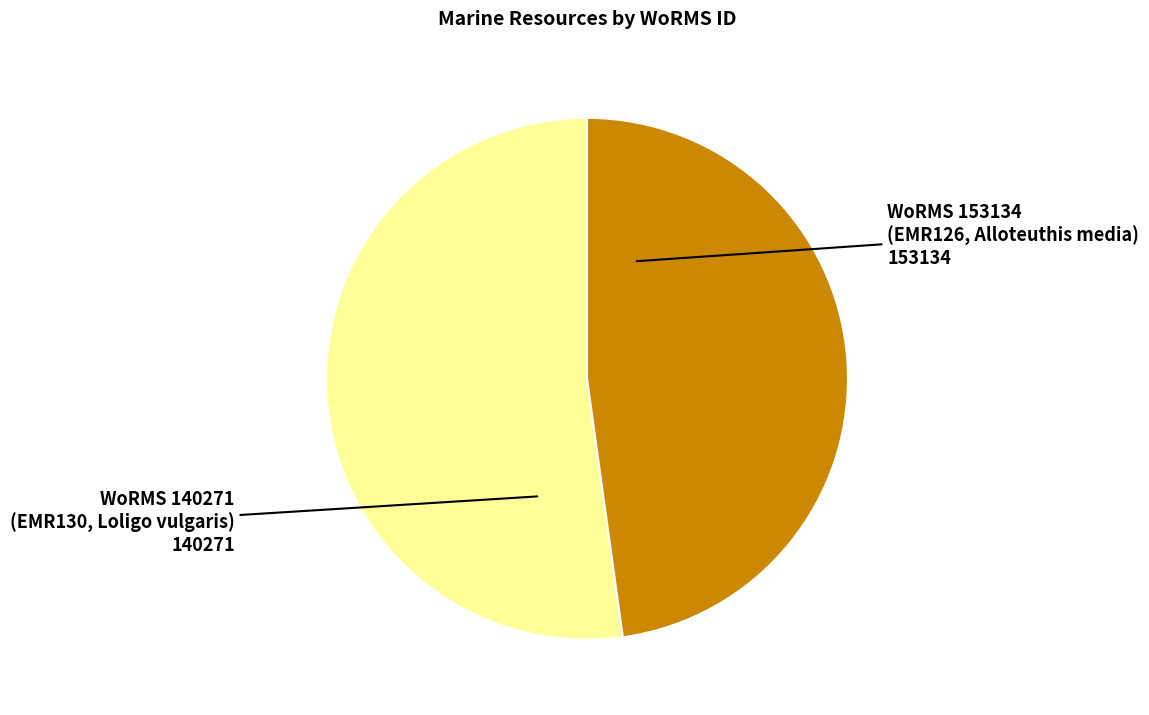

Is there any slice that represents more than half of the pie?

Yes